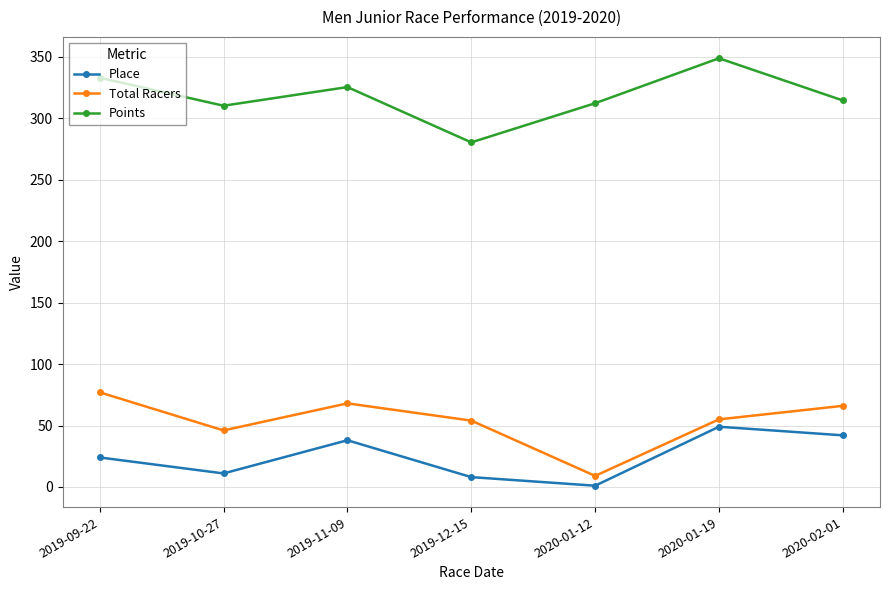

Which series has the largest total across all categories?

Points